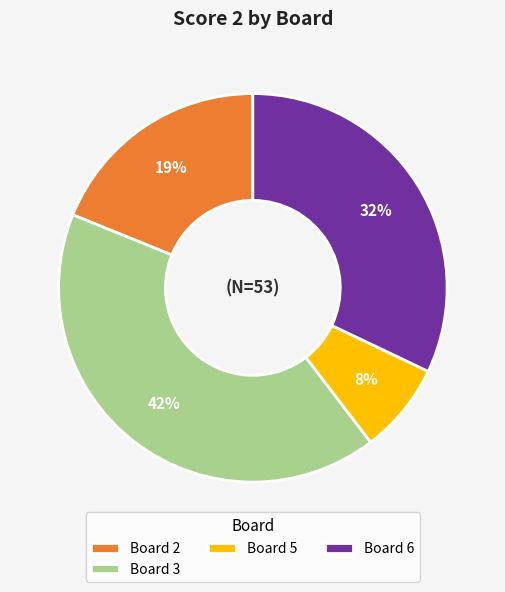

Count the number of slices in the pie.

4